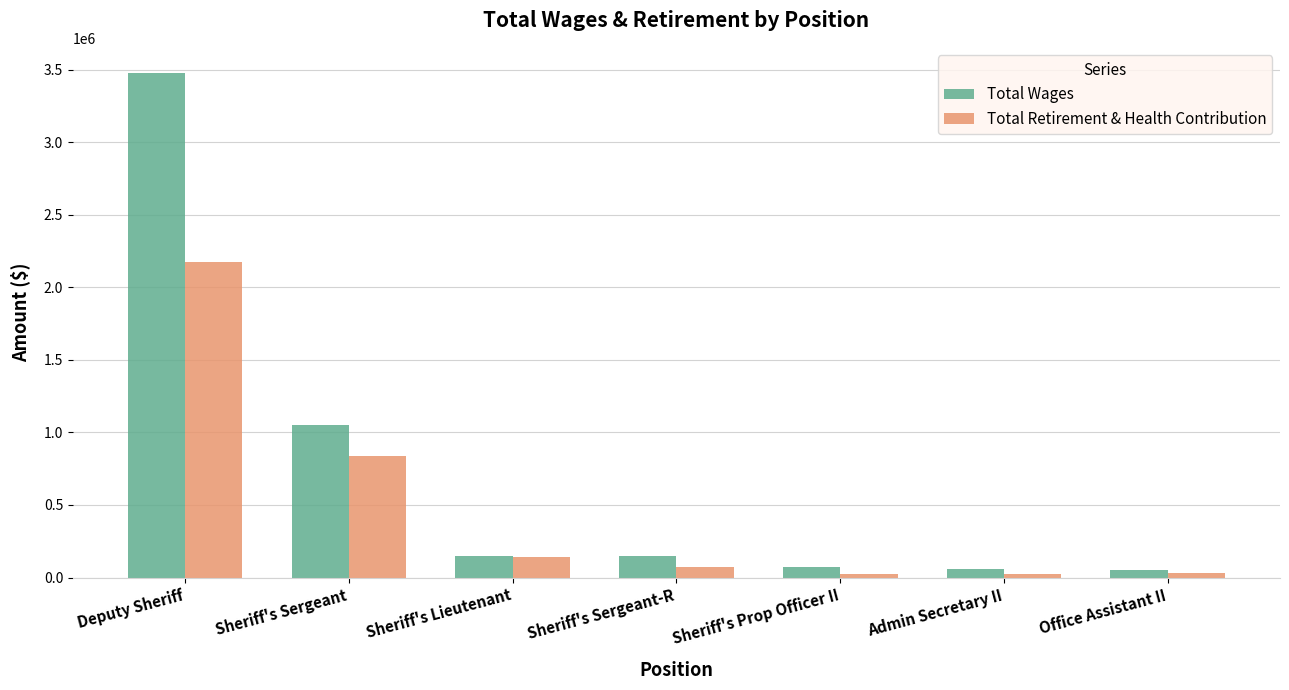

True or false: Total Wages has a value of 1708305 at Sheriff's Sergeant.

False